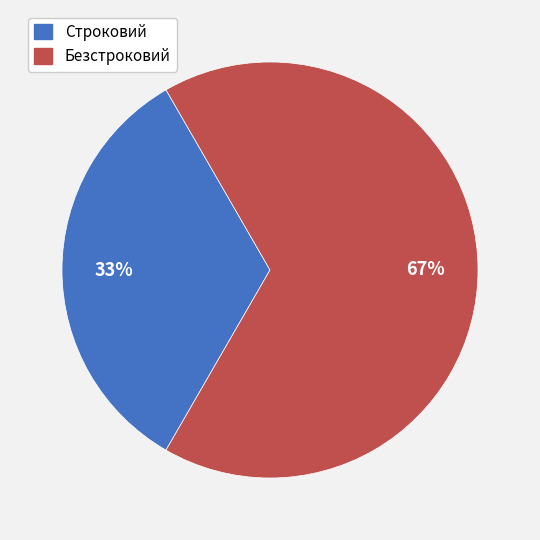

Rank the categories by value from lowest to highest.

Строковий, Безстроковий